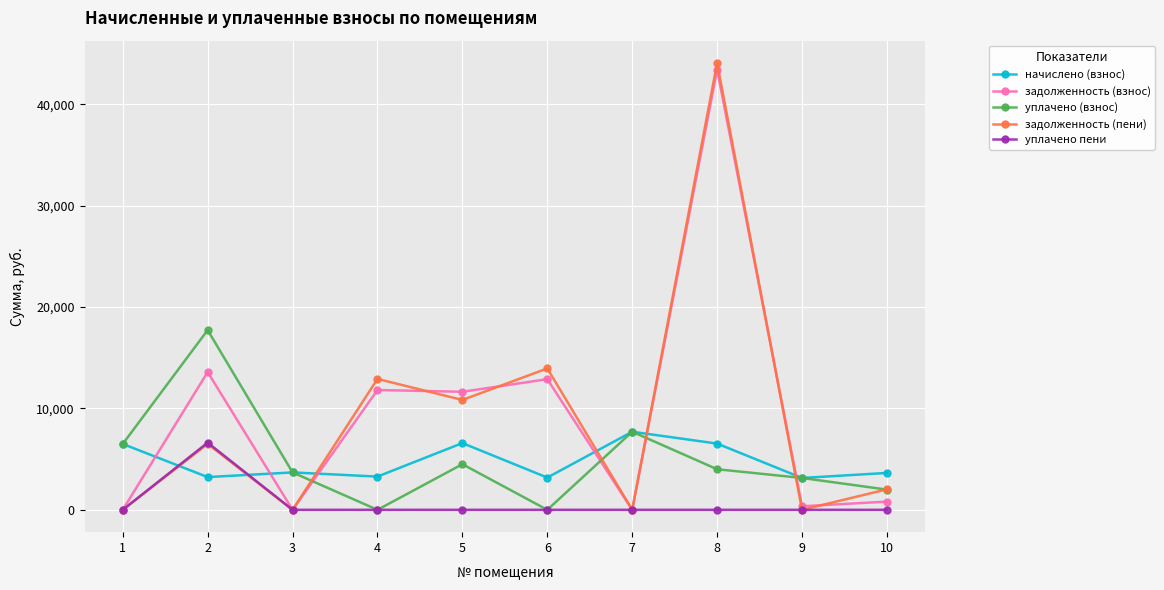

What is the total value across all series at 8?

98020.1